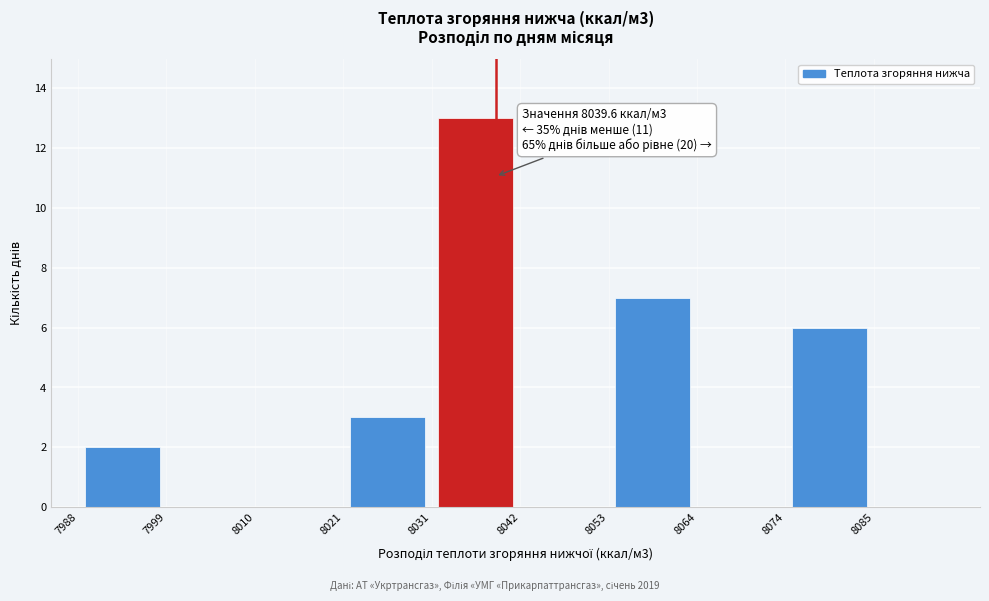

Which range on the x-axis has the tallest bar?

8032 to 8042